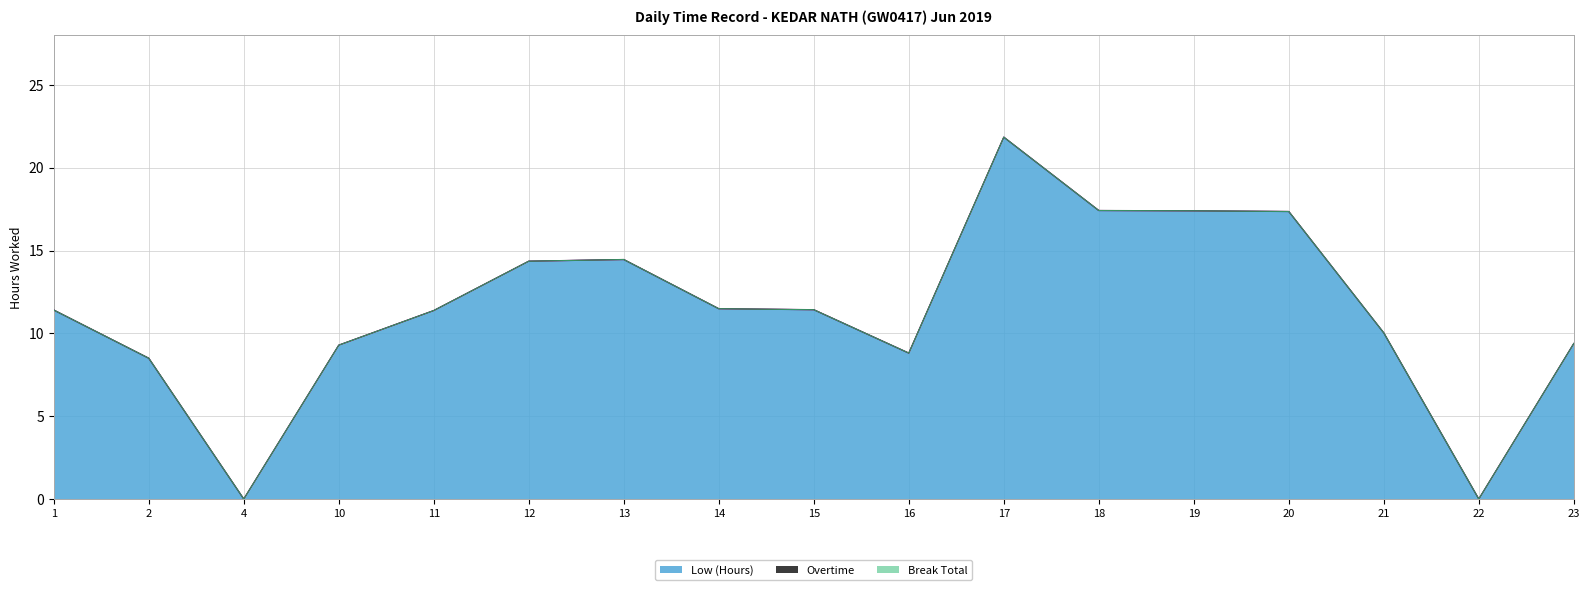

True or false: Break Total has more than 1 points higher than both neighbors.

False